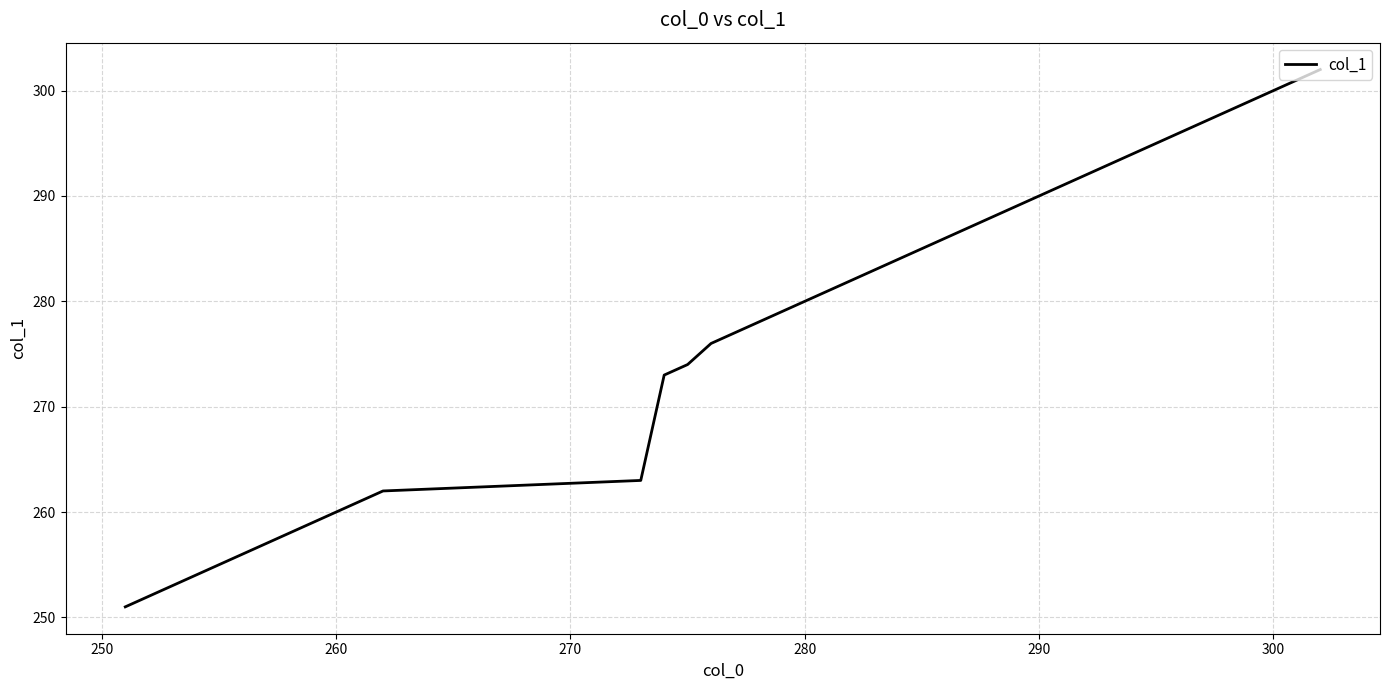

How many series are shown in this chart?

1